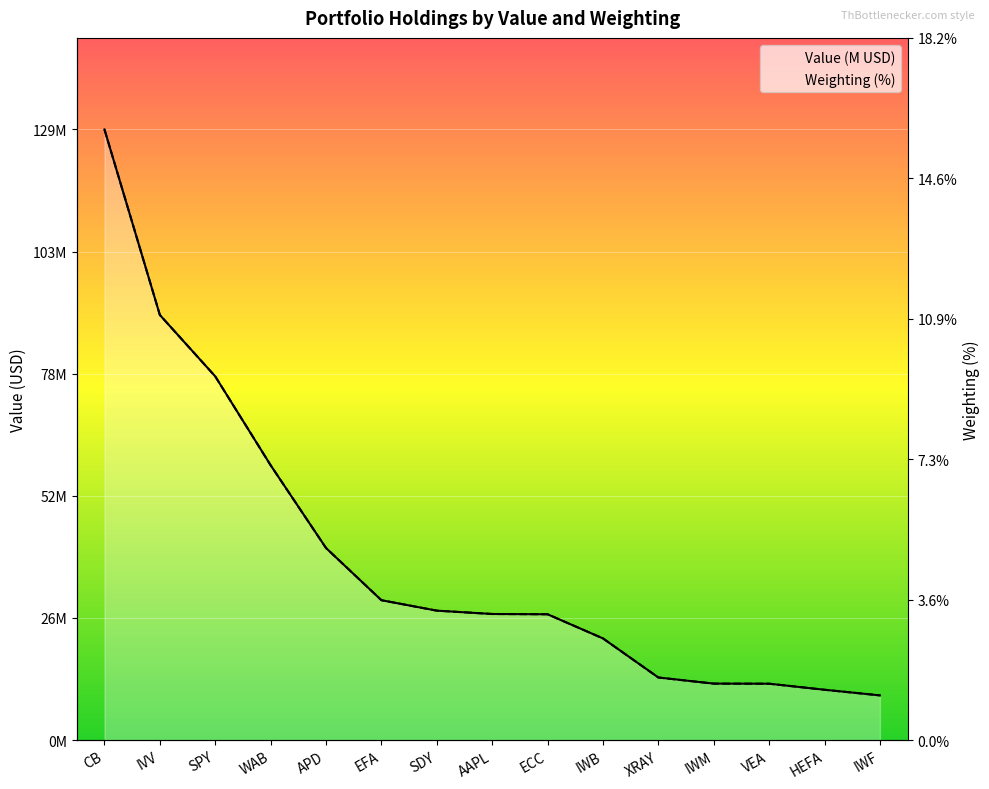

How many data points in Weighting are above 26?

9